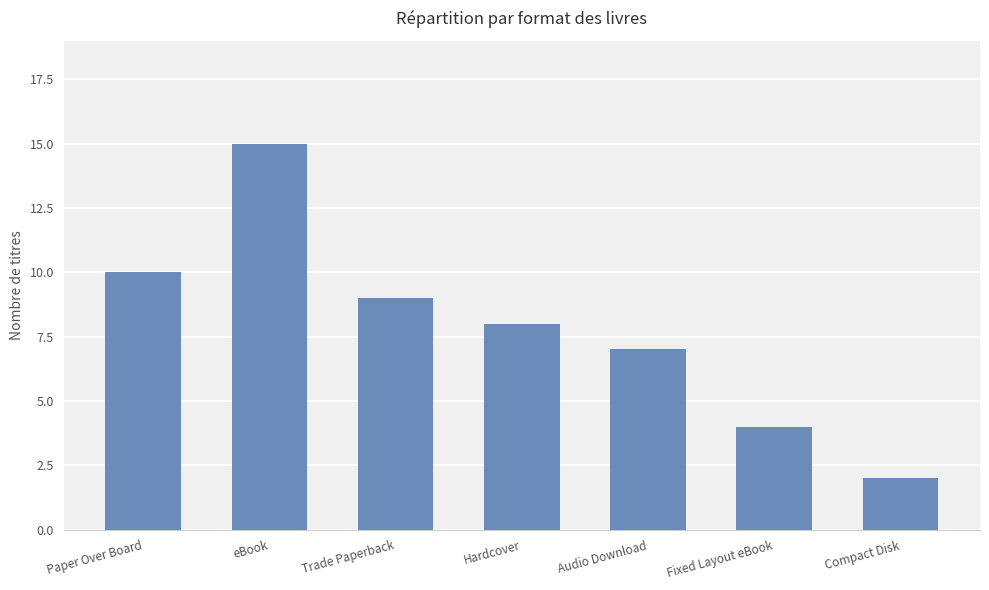

What is the value of the 6th bar from the left?

4